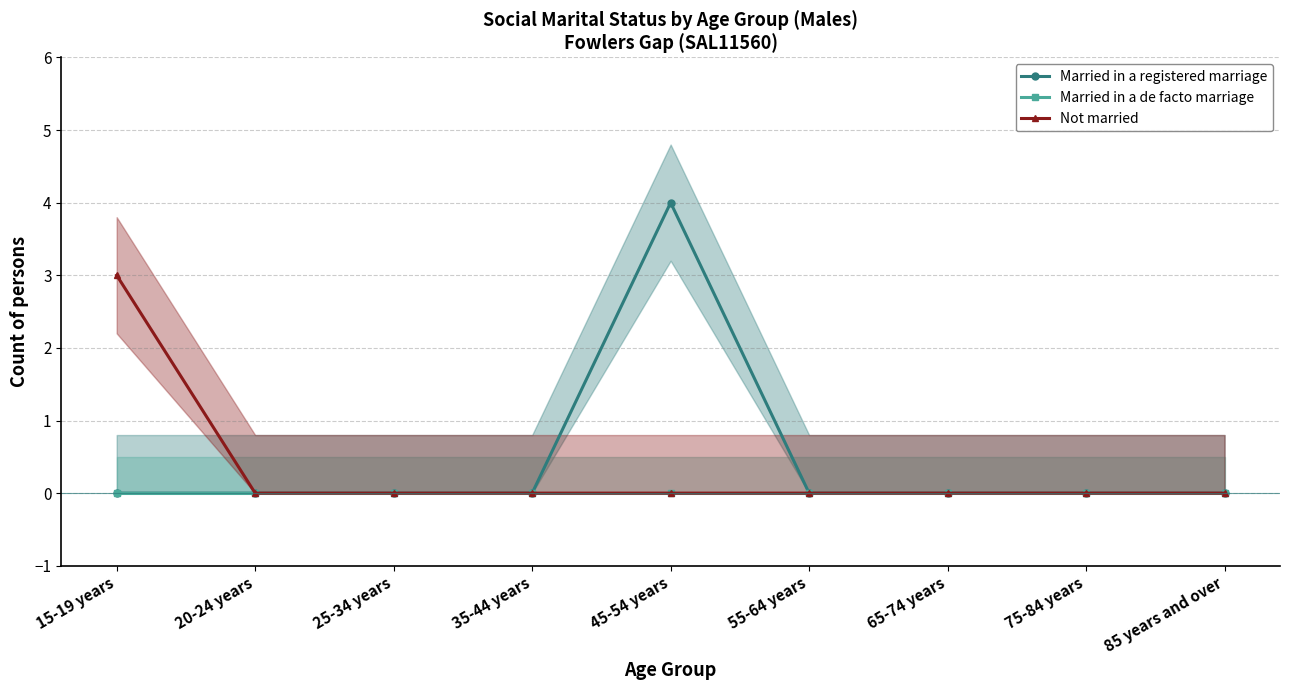

How many lines are shown in the chart?

3